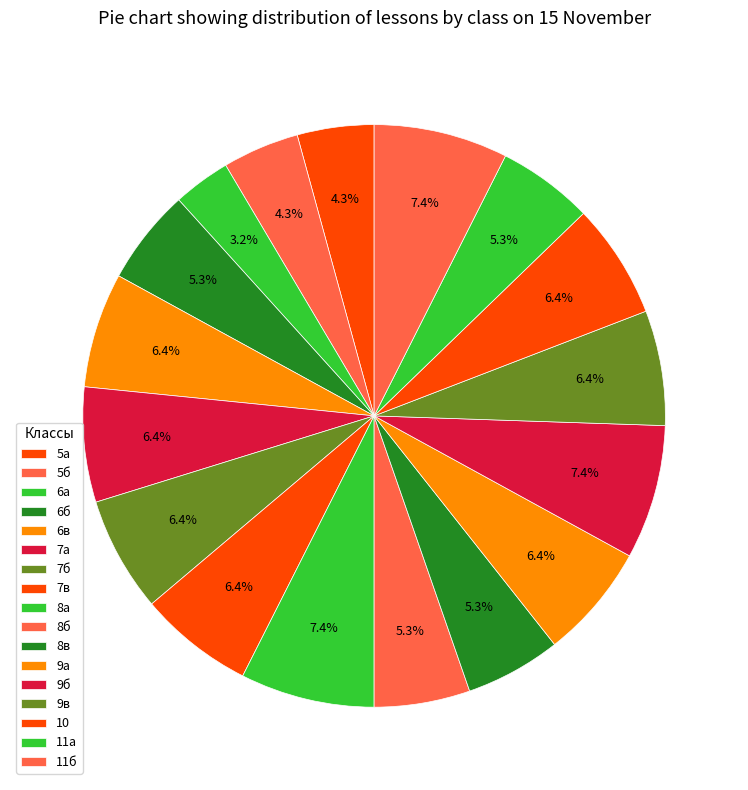

Between 6а and 6б, which is larger?

6а